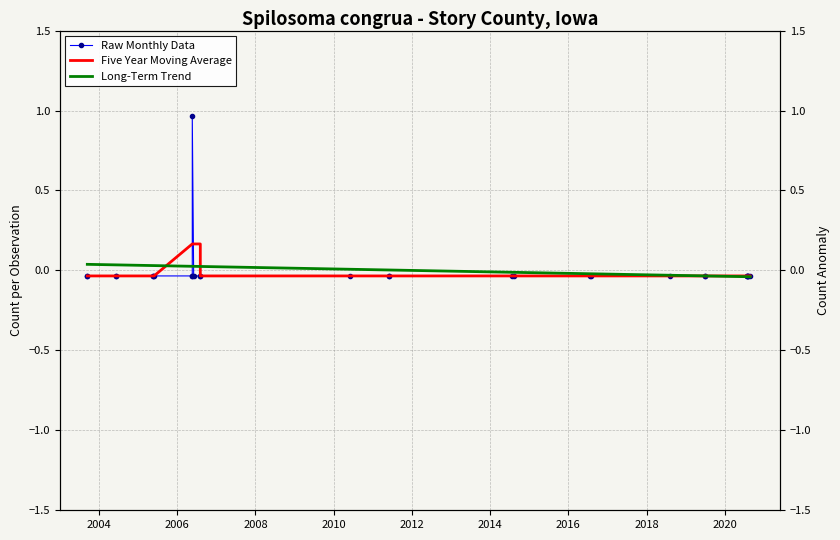

Rank the series by their average value, from highest to lowest.

Long-Term Trend, Five Year Moving Average, Raw Monthly Data